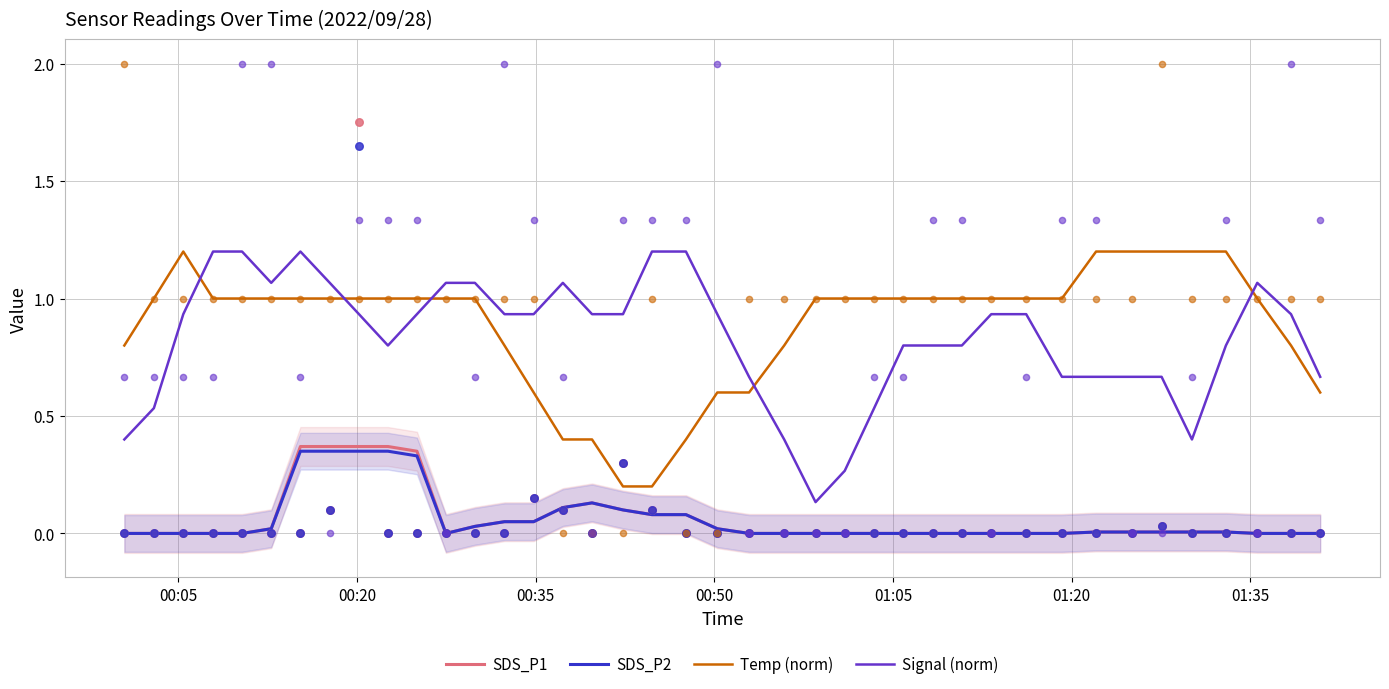

What are all the series names shown in the legend?

SDS_P1, SDS_P2, Temp (norm), Signal (norm)